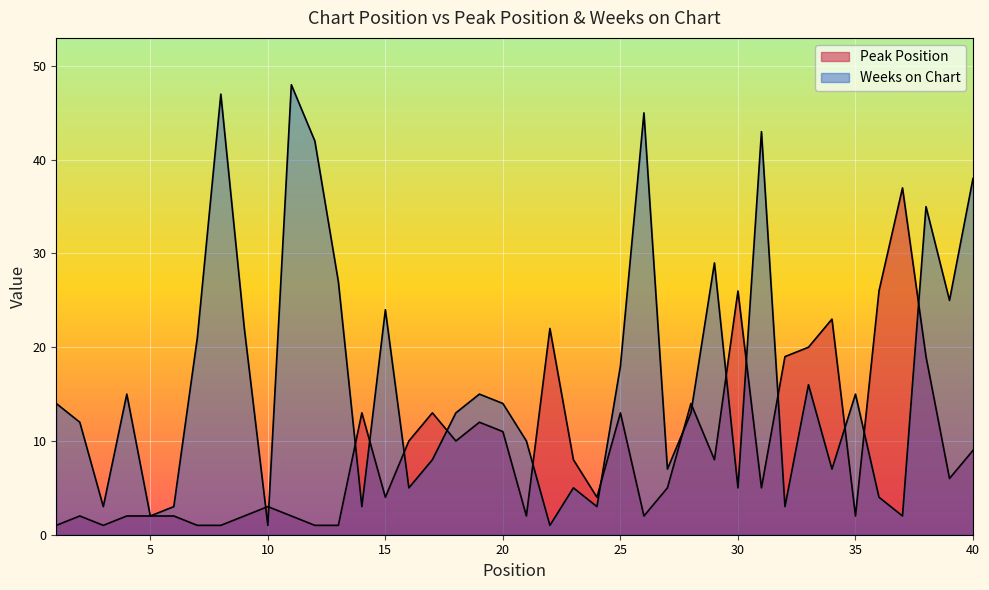

Does the chart display data point markers on the line(s)?

No